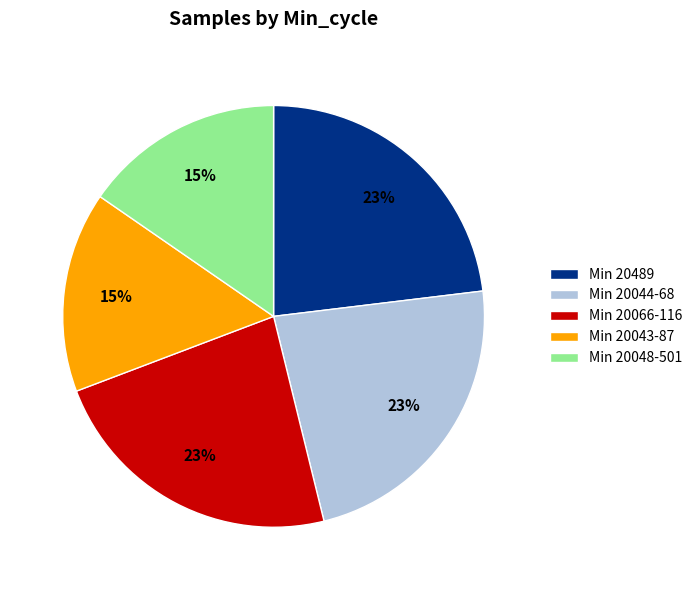

True or false: Min 20048-501 accounts for 29% of the total.

False